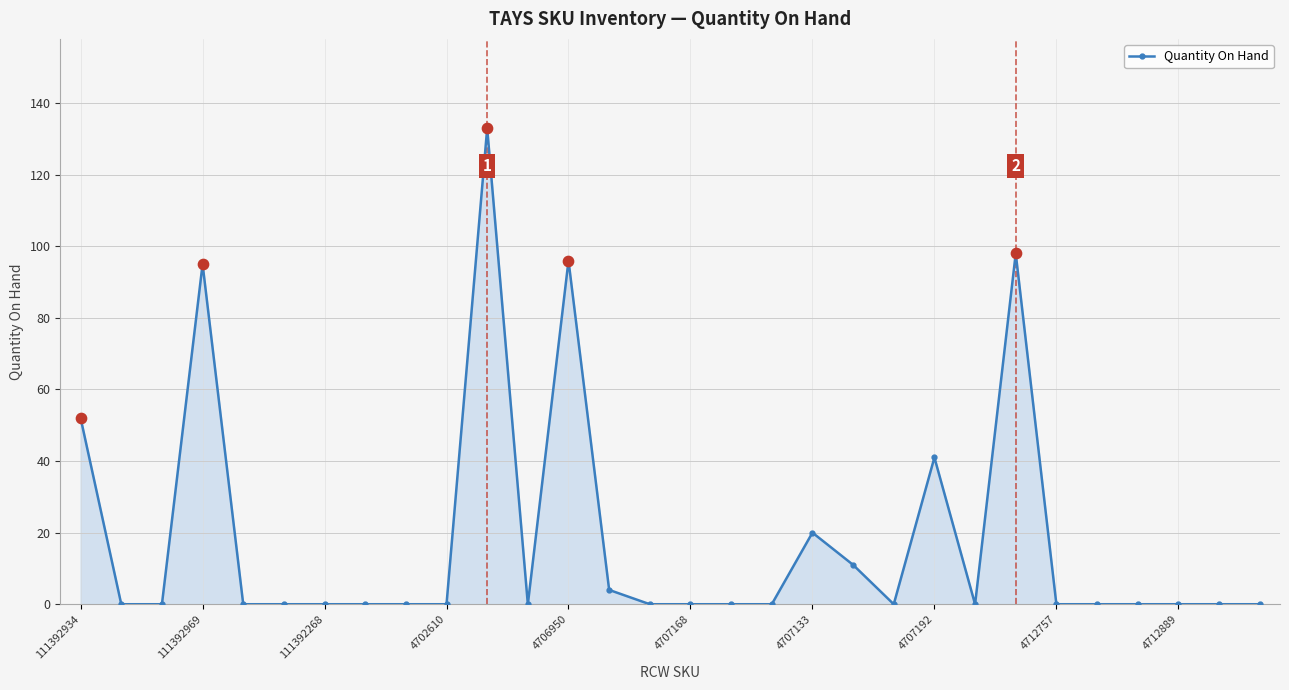

True or false: the data has more than 0 interior local peaks.

True